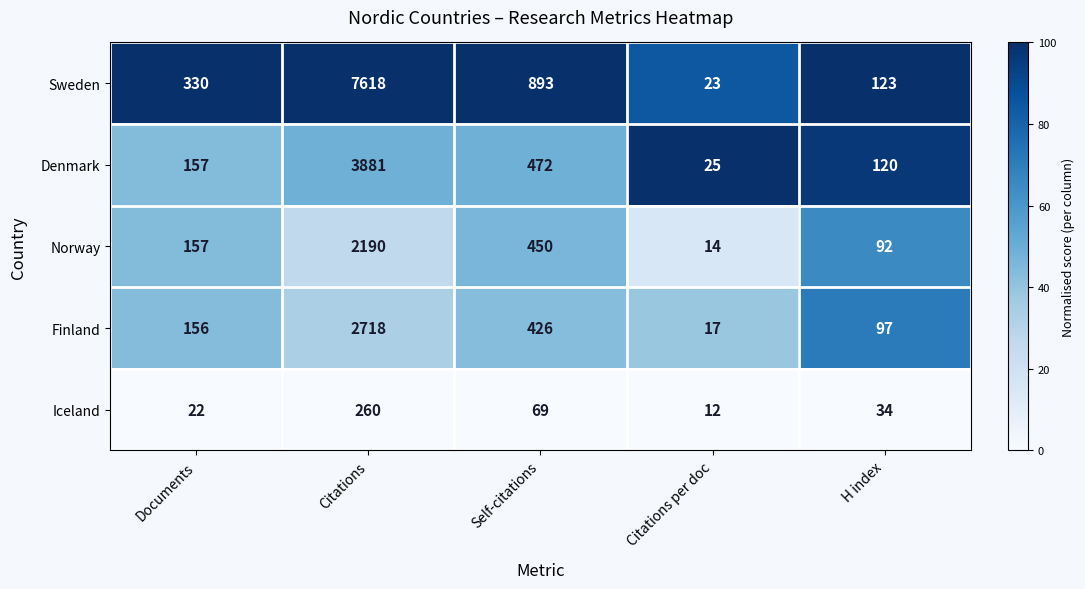

Reading right to left, transcribe all the data shown in this chart.

Sweden: H index=123	Citations per doc=23	Self-citations=893	Citations=7618	Documents=330
Denmark: H index=120	Citations per doc=25	Self-citations=472	Citations=3881	Documents=157
Norway: H index=92	Citations per doc=14	Self-citations=450	Citations=2190	Documents=157
Finland: H index=97	Citations per doc=17	Self-citations=426	Citations=2718	Documents=156
Iceland: H index=34	Citations per doc=12	Self-citations=69	Citations=260	Documents=22